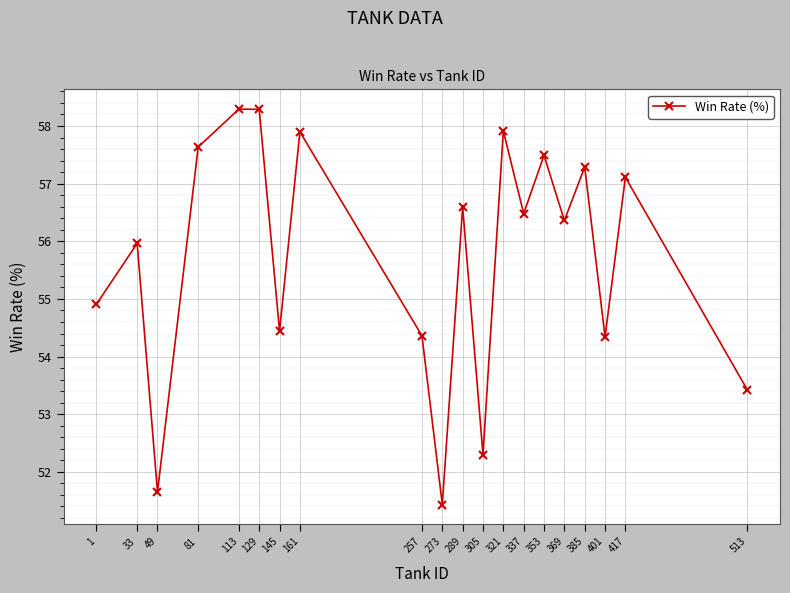

What is the change in value from 337 to 513?

-3.1